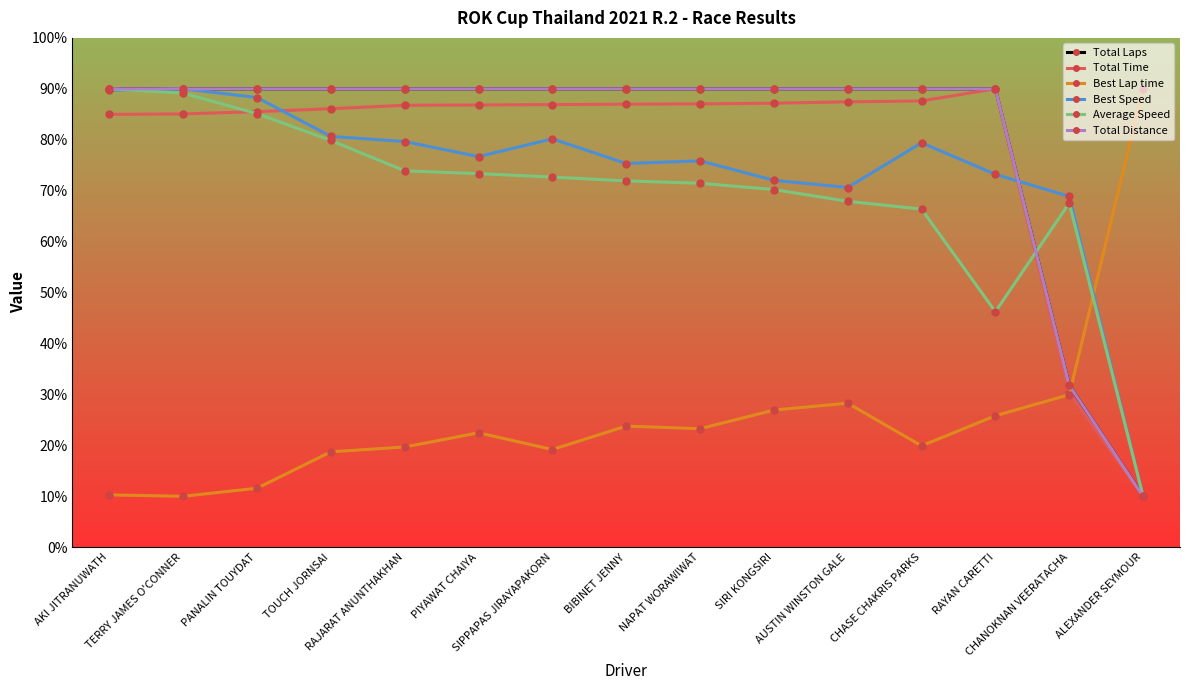

Does the chart have visible grid lines?

No